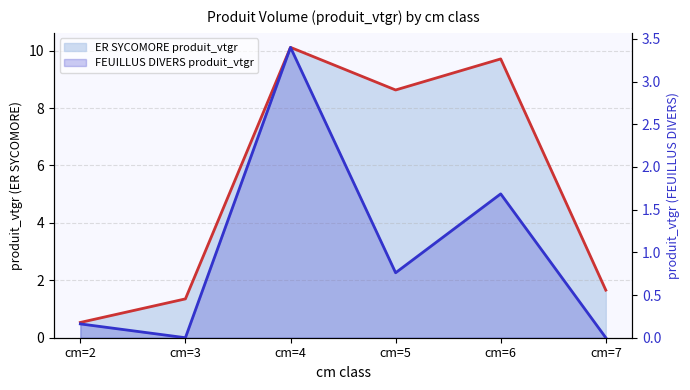

True or false: FEUILLUS DIVERS produit_vtgr line has a value of 1.1 at cm=6.

False